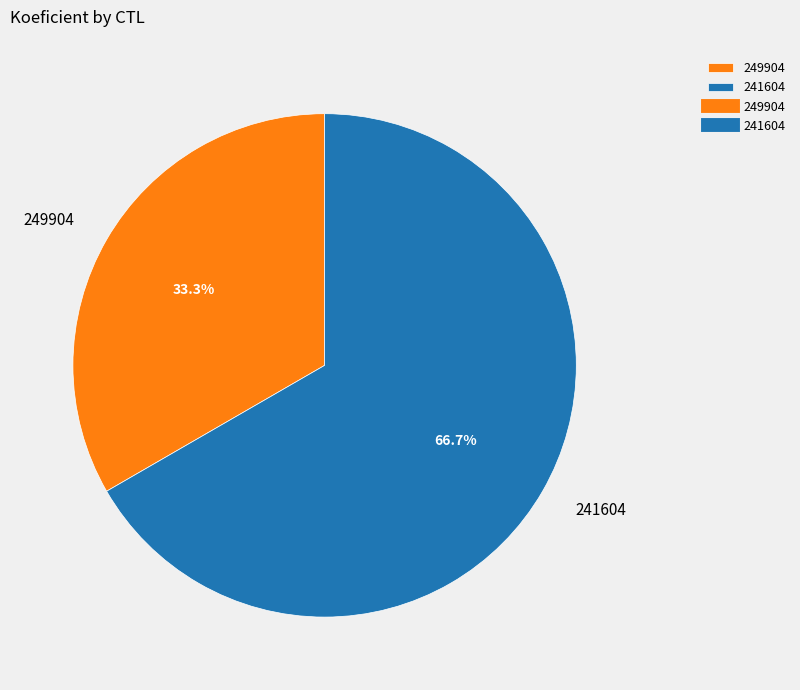

What percentage is the 241604 slice, to the nearest percent?

67%